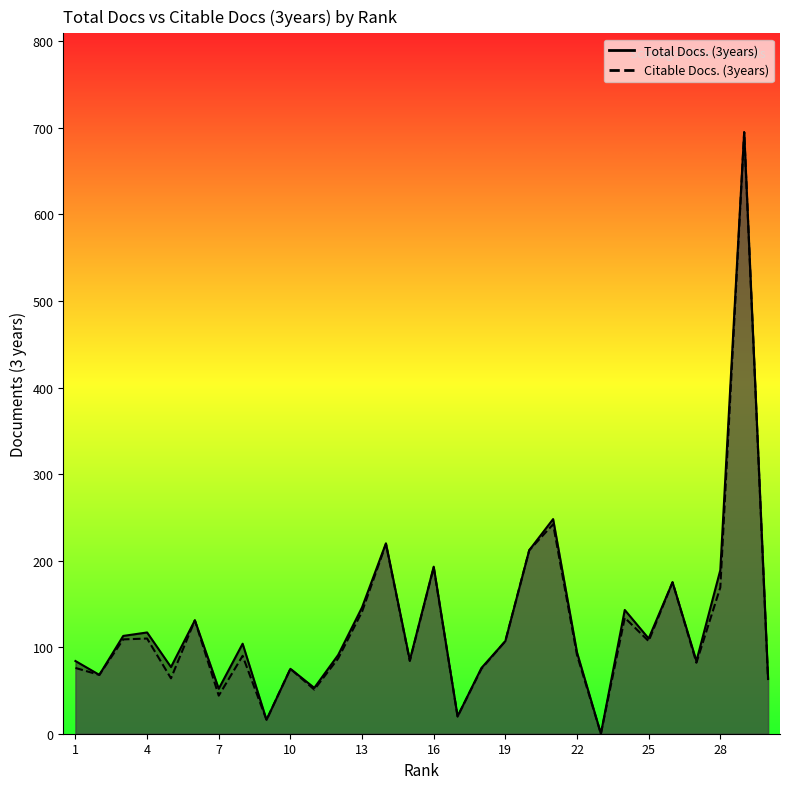

What is the value of the Citable Docs. (3years) point at the 22nd from the left?

91